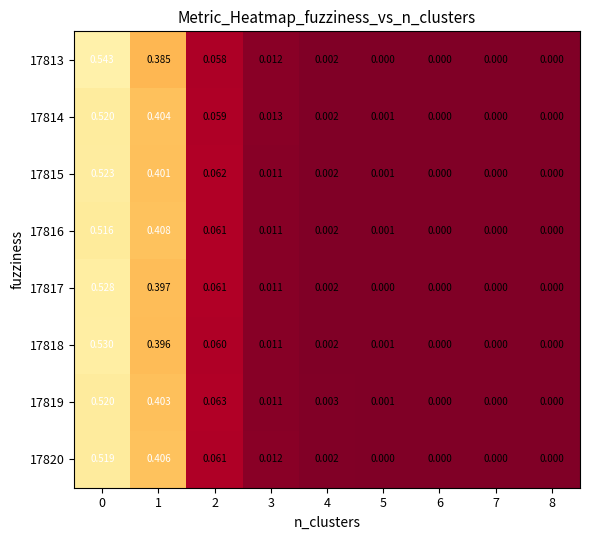

Is the value of 17816 at 1 greater than the value of 17818 at 4?

Yes